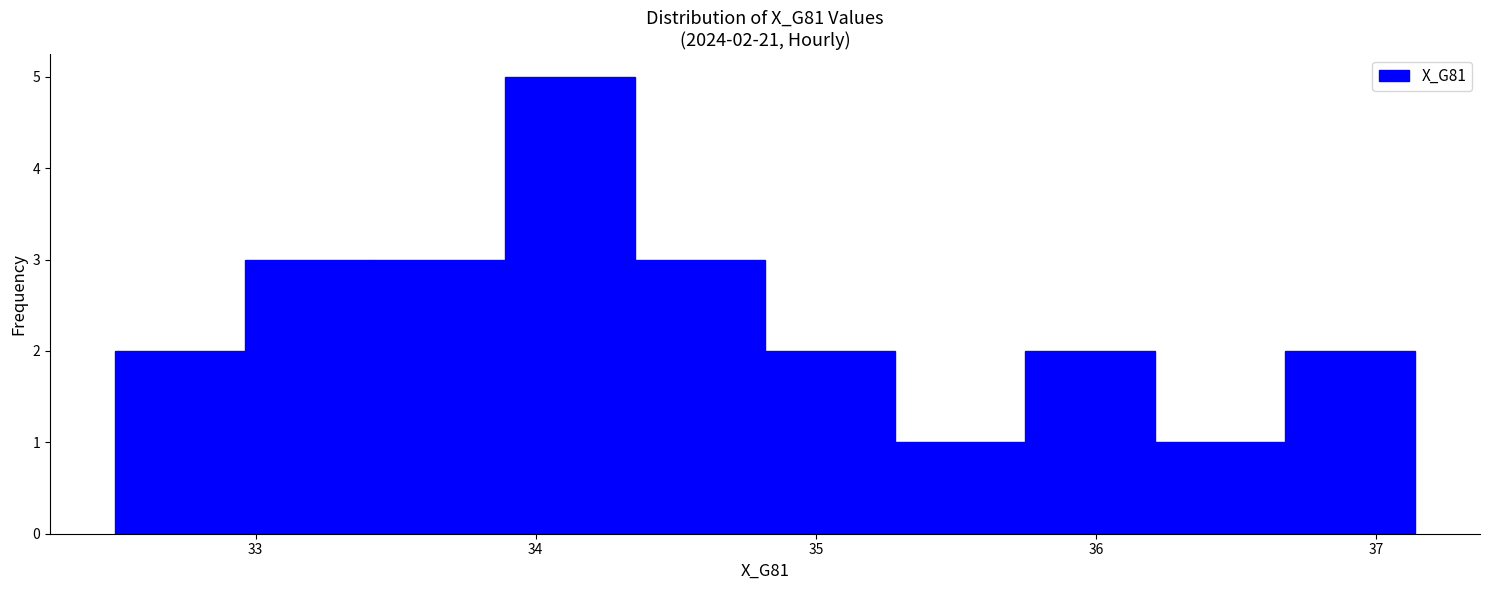

Which range on the x-axis has the tallest bar?

33.9 to 34.4